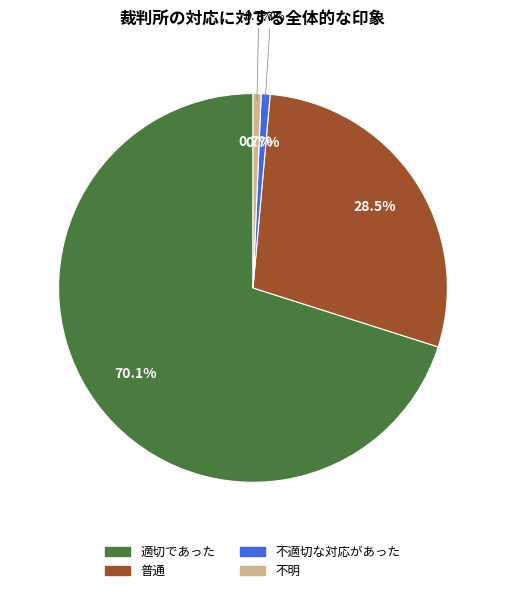

True or false: 不適切な対応があった accounts for 11% of the total.

False